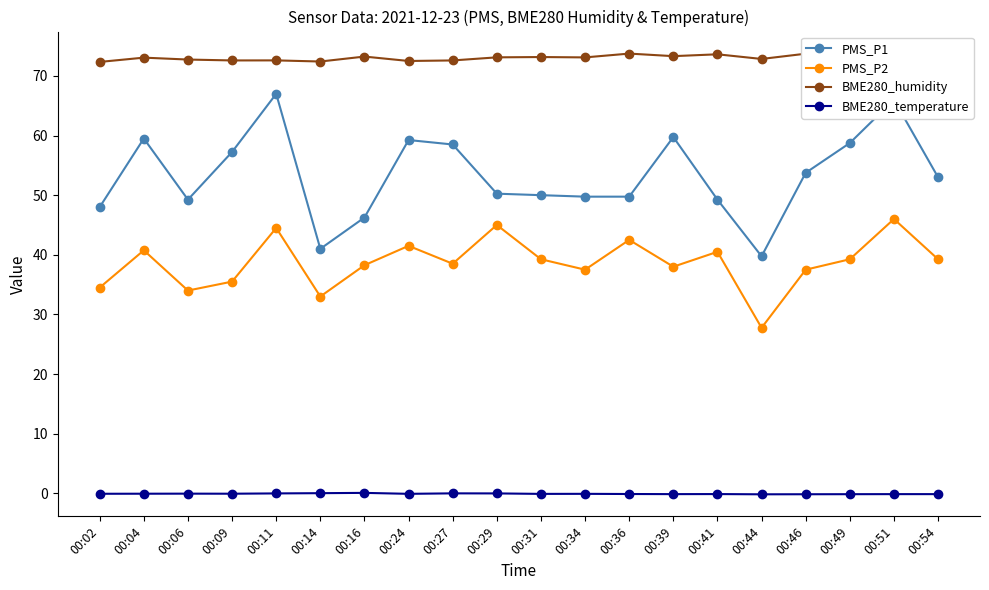

What is the difference between the maximum and minimum values in the BME280_humidity series?

1.4